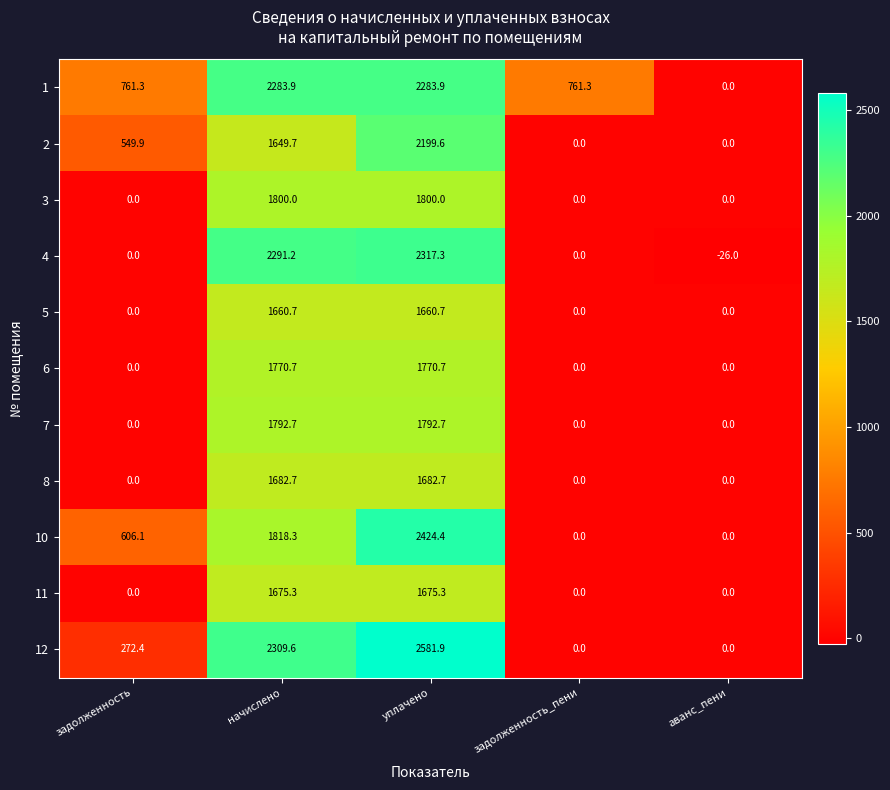

Rank the series by their maximum value, from lowest to highest.

5, 11, 8, 6, 7, 3, 2, 1, 4, 10, 12